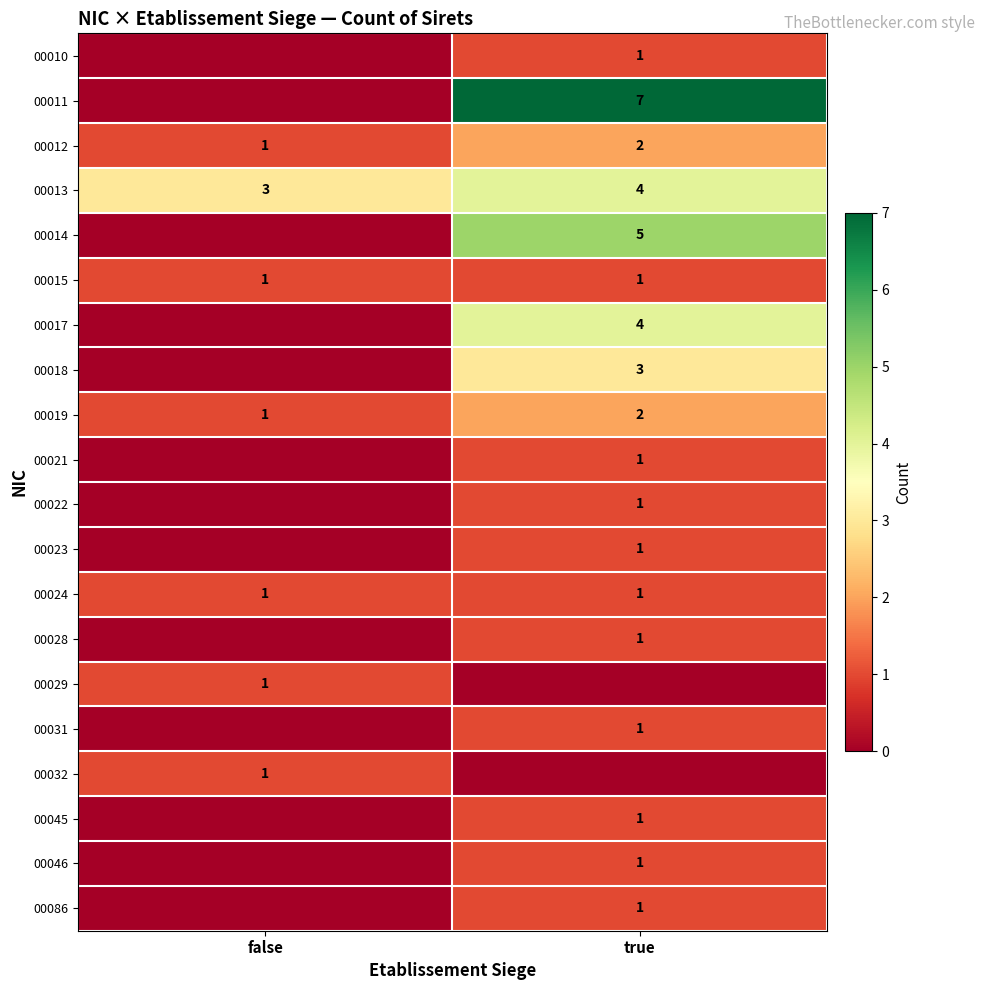

The value of 00013 at true is 4. True or false?

True